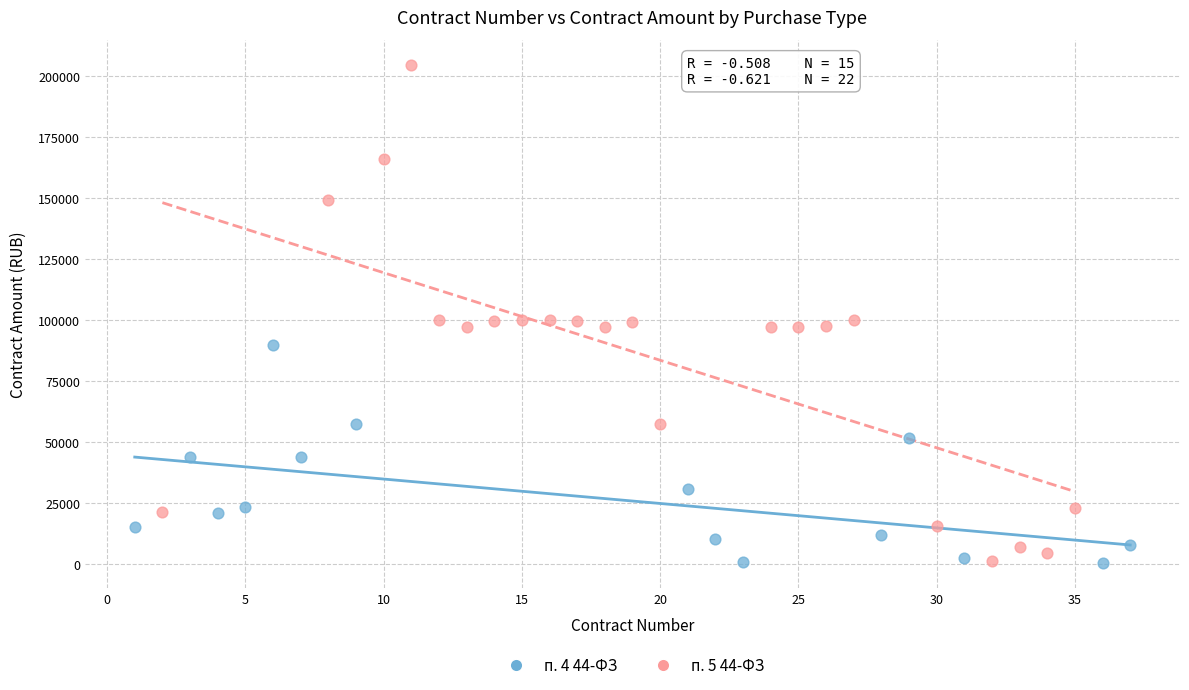

Which series has the largest Y range (max minus min)?

п. 5 44-ФЗ